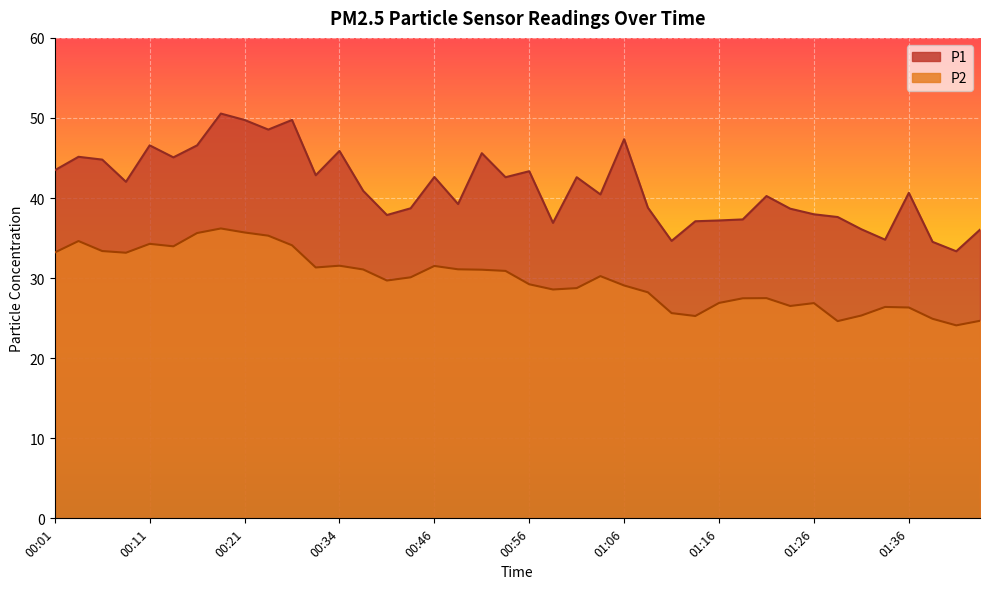

True or false: P2 has more than 1 interior local peaks.

True